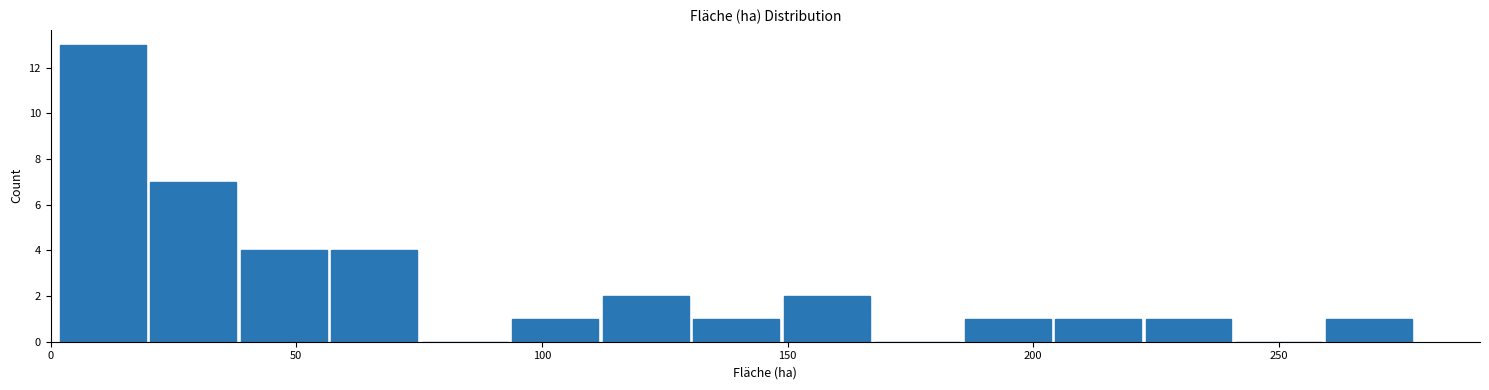

Around what value on the x-axis is the tallest bar? Give the approximate position of its centre, as read against the axis.

10